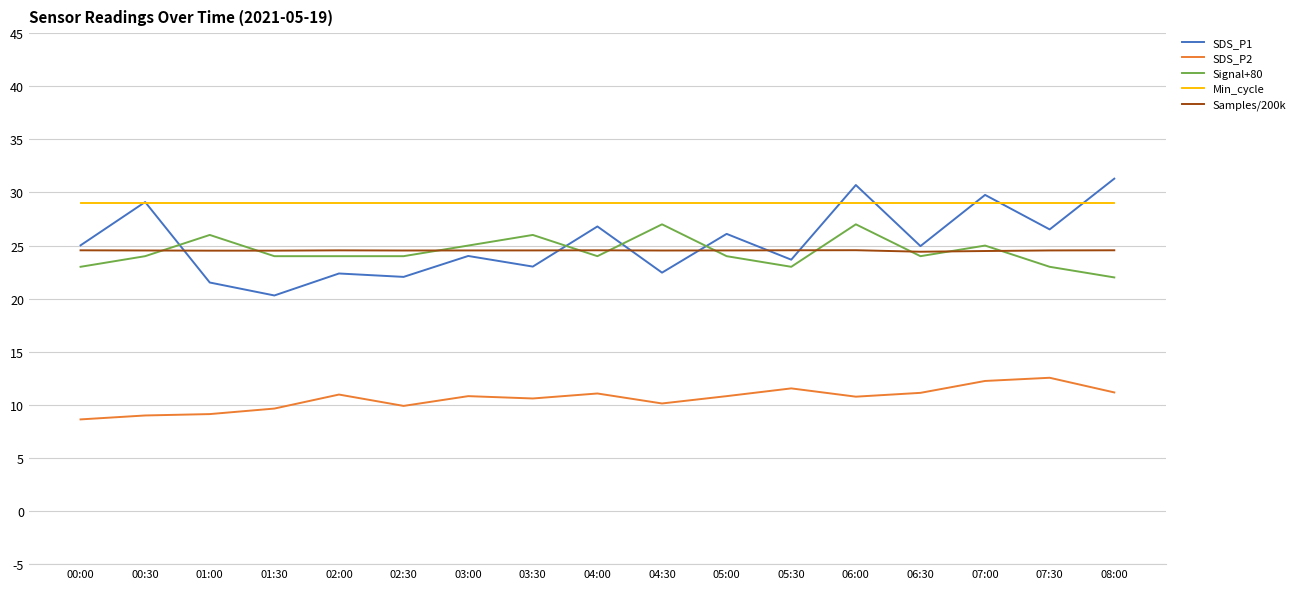

At which label does SDS_P1 first exceed 24?

00:00